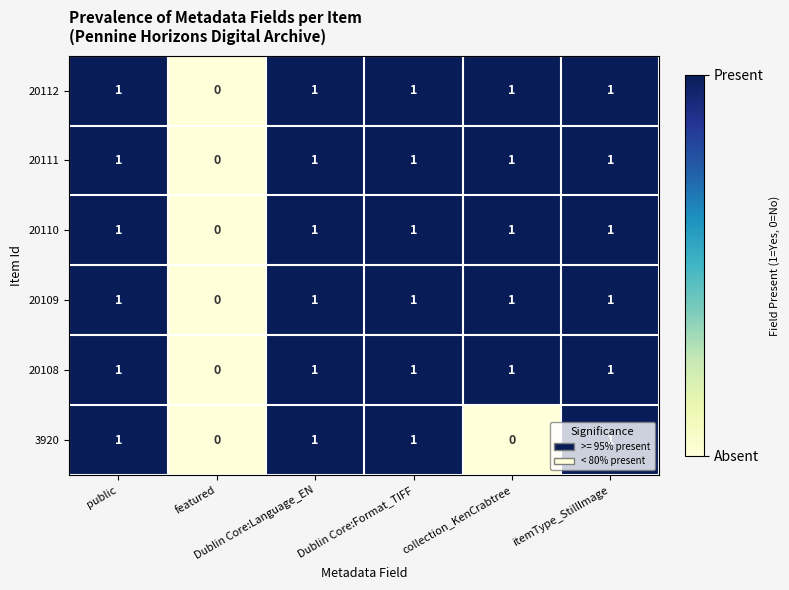

Count the 20112 values in the range 1 to 2.

5